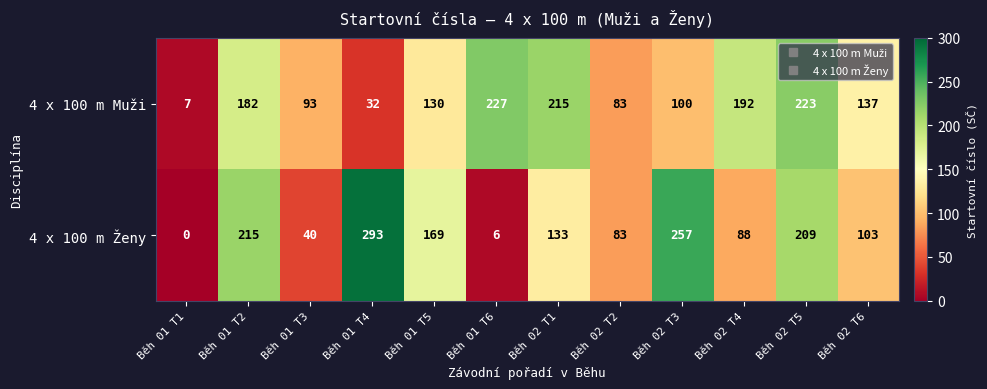

What is the spread (max minus min) of values at Běh 02 T4?

104